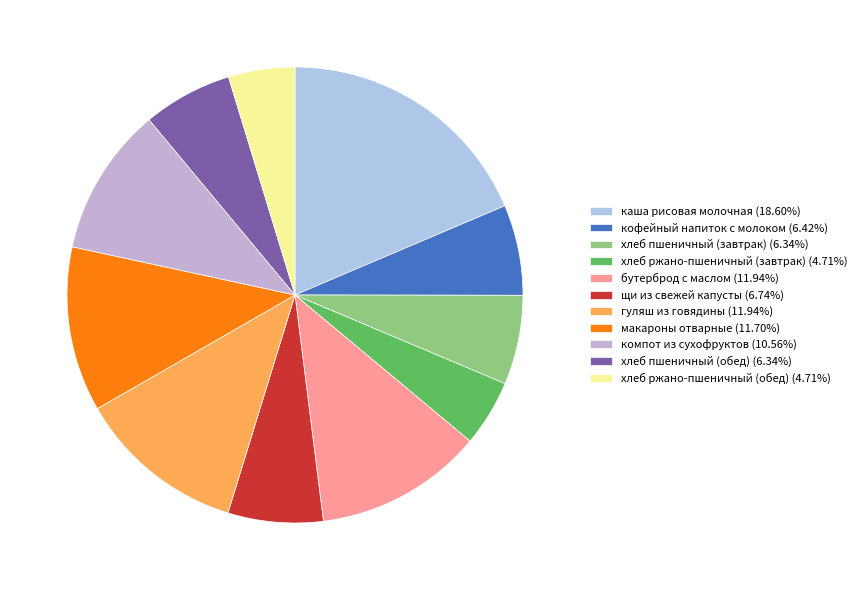

Do компот из сухофруктов and хлеб ржано-пшеничный (завтрак) together represent more than half of the pie?

No